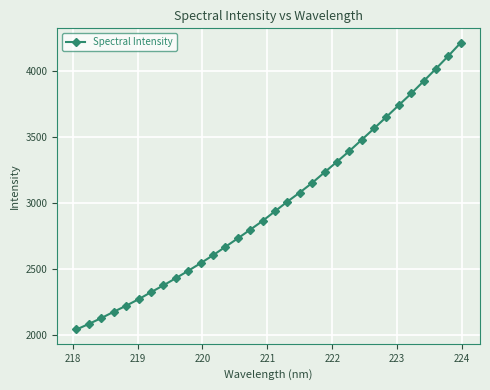

What is the sum of all values?

95415.2